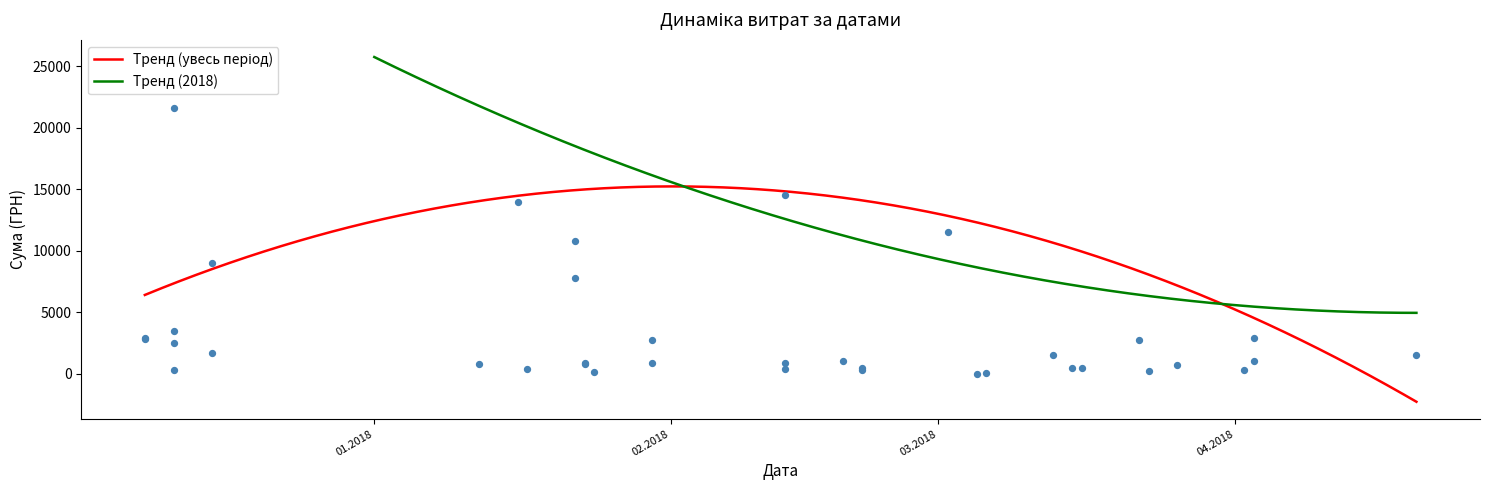

What is the ratio of the value at 11.12.2017 to the value at 15.03.2018?

8.0